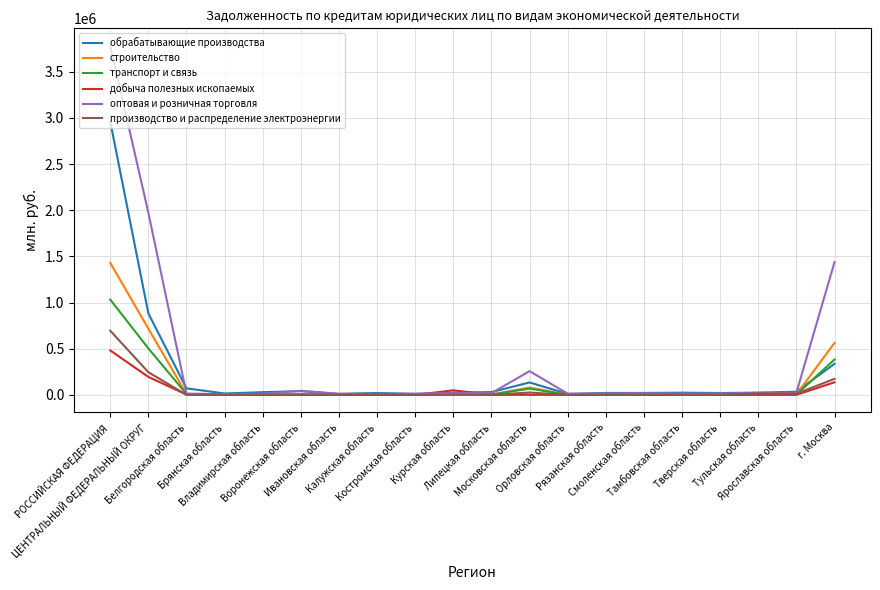

At ЦЕНТРАЛЬНЫЙ ФЕДЕРАЛЬНЫЙ ОКРУГ, list the series in order from largest to smallest.

оптовая и розничная торговля, обрабатывающие производства, строительство, транспорт и связь, производство и распределение электроэнергии, добыча полезных ископаемых